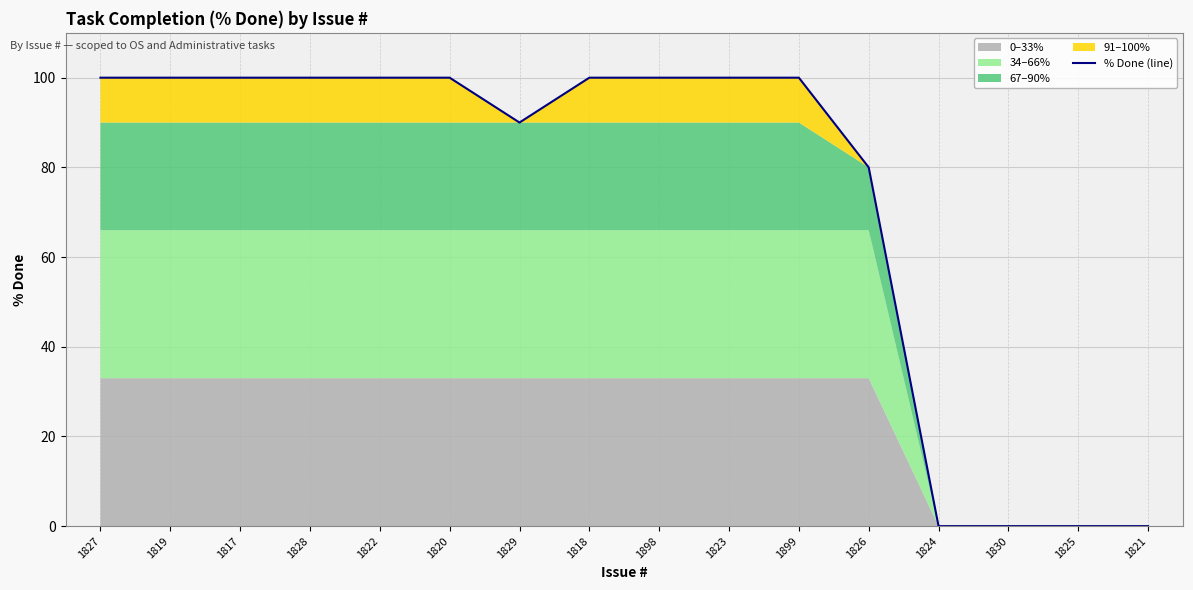

Between 1817 and 1829, which is larger?

1817